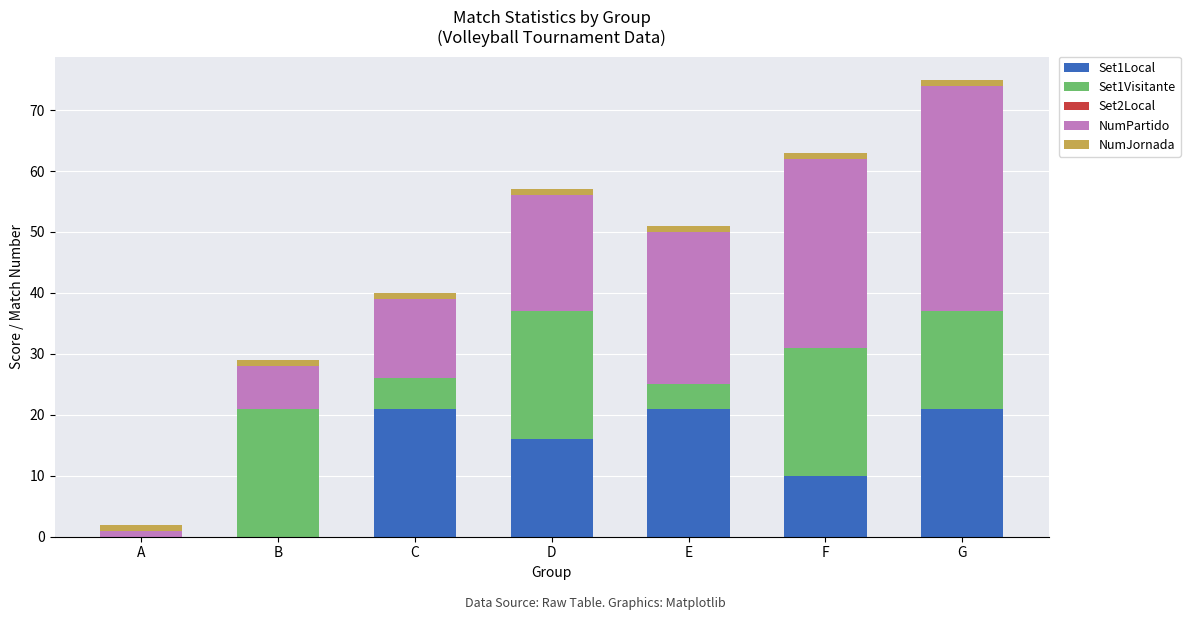

How many series are shown in this chart?

4